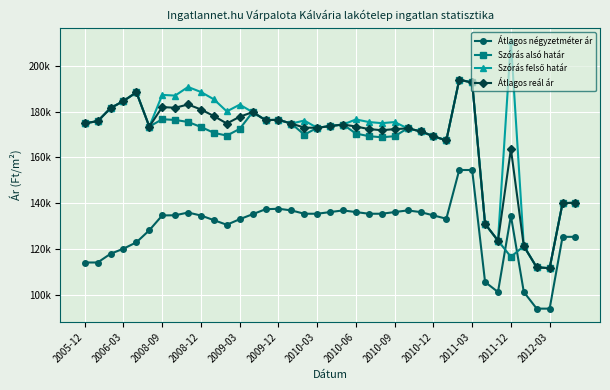

What is the minimum value shown in the chart?

94202